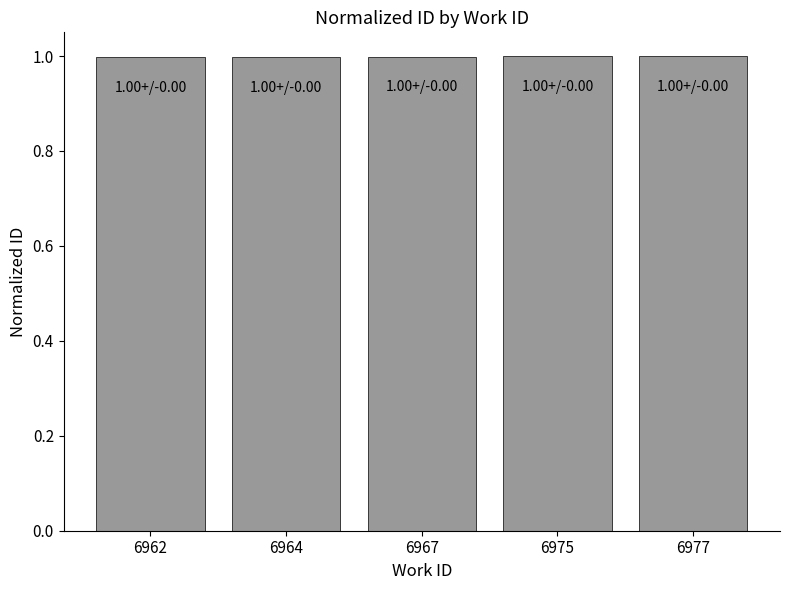

How many bars are there in total?

5